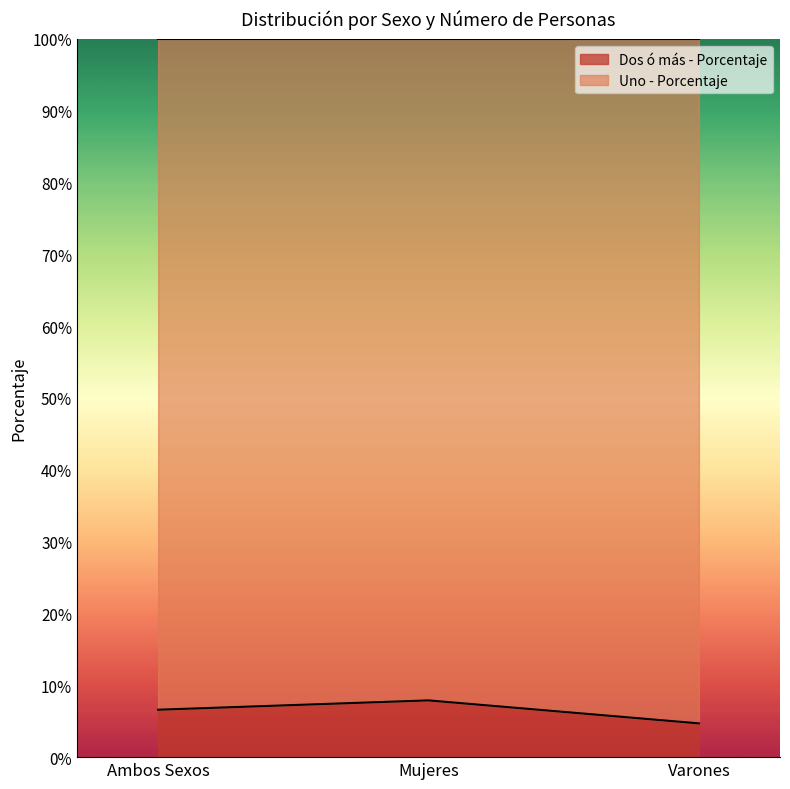

Reading left to right, what are all the values shown in this chart?

Ambos Sexos=6.6	Mujeres=7.9	Varones=4.7